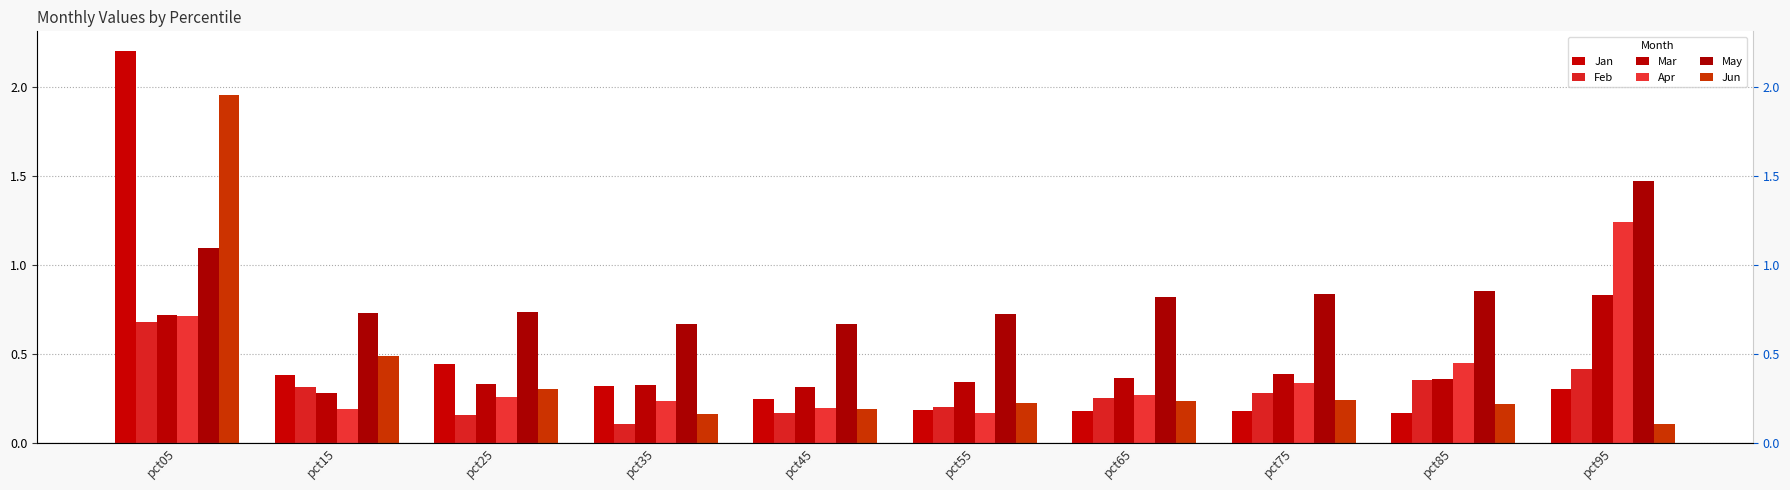

What is the sum of the Apr values at pct75 and pct15?

0.5